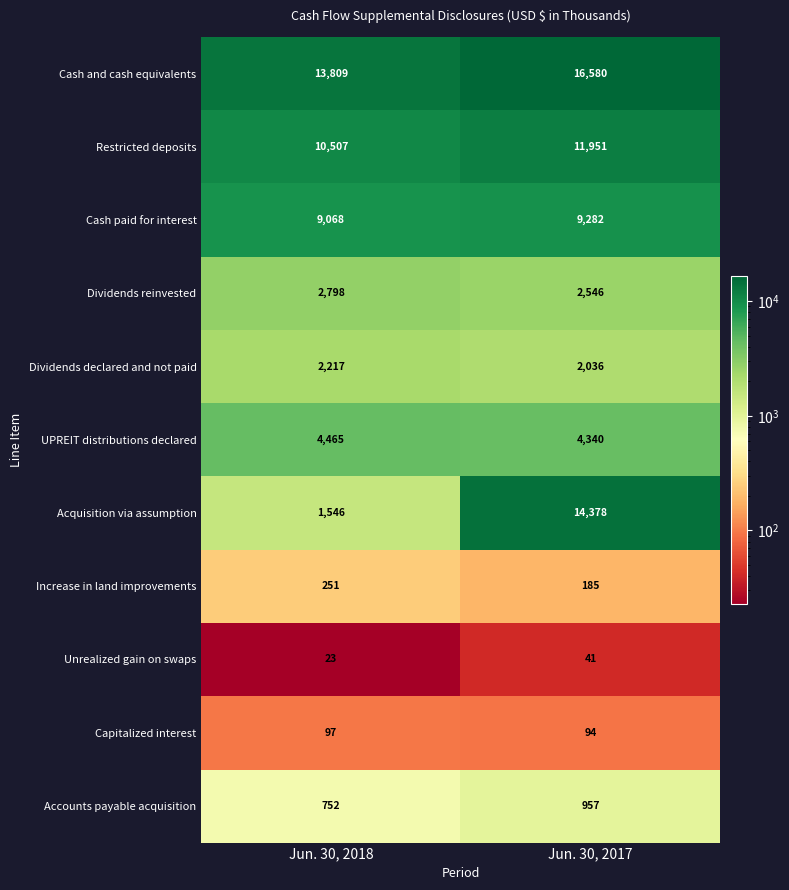

Where is Acquisition via assumption nearest to the value 7962?

Jun. 30, 2018